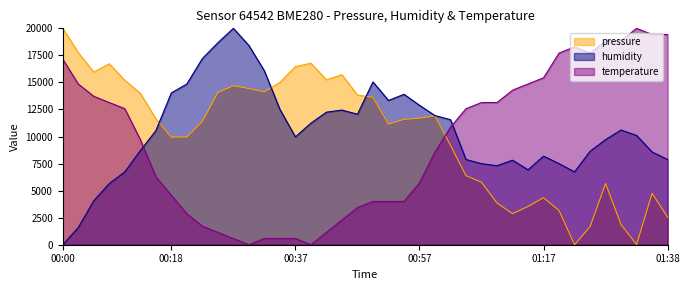

What is the total value across all series at 00:50?

32668.0